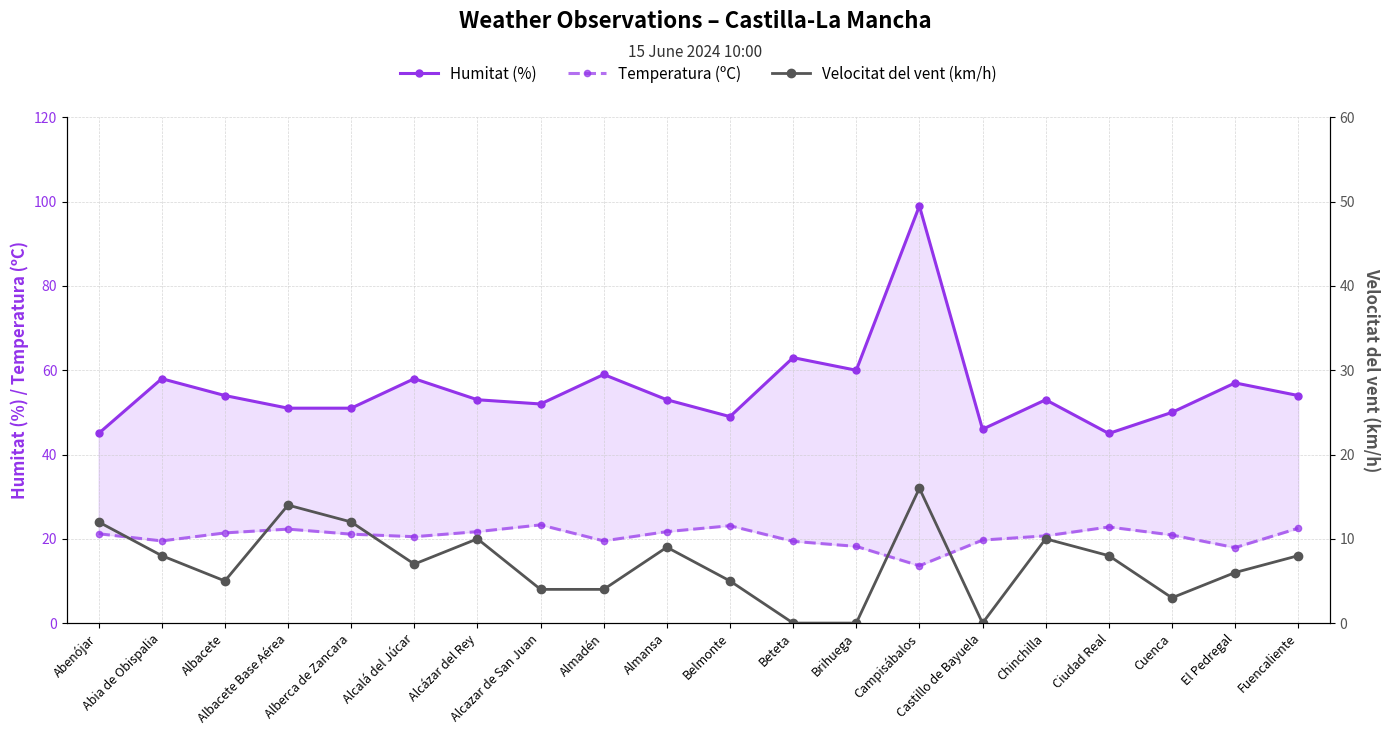

True or false: Humitat (%) and Temperatura (ºC) intersect in this chart.

False